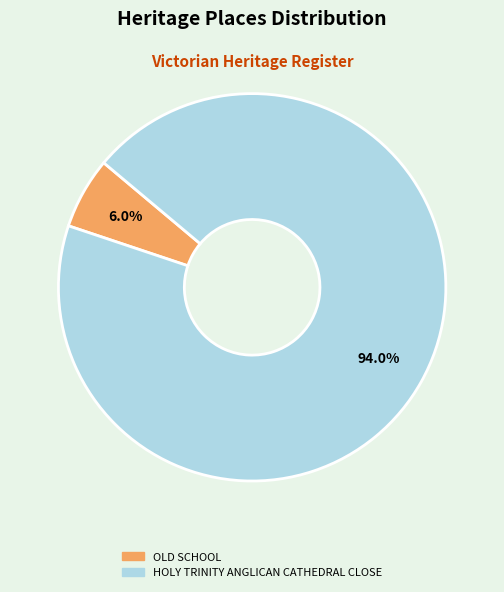

Between OLD SCHOOL and HOLY TRINITY ANGLICAN CATHEDRAL CLOSE, which is larger?

HOLY TRINITY ANGLICAN CATHEDRAL CLOSE